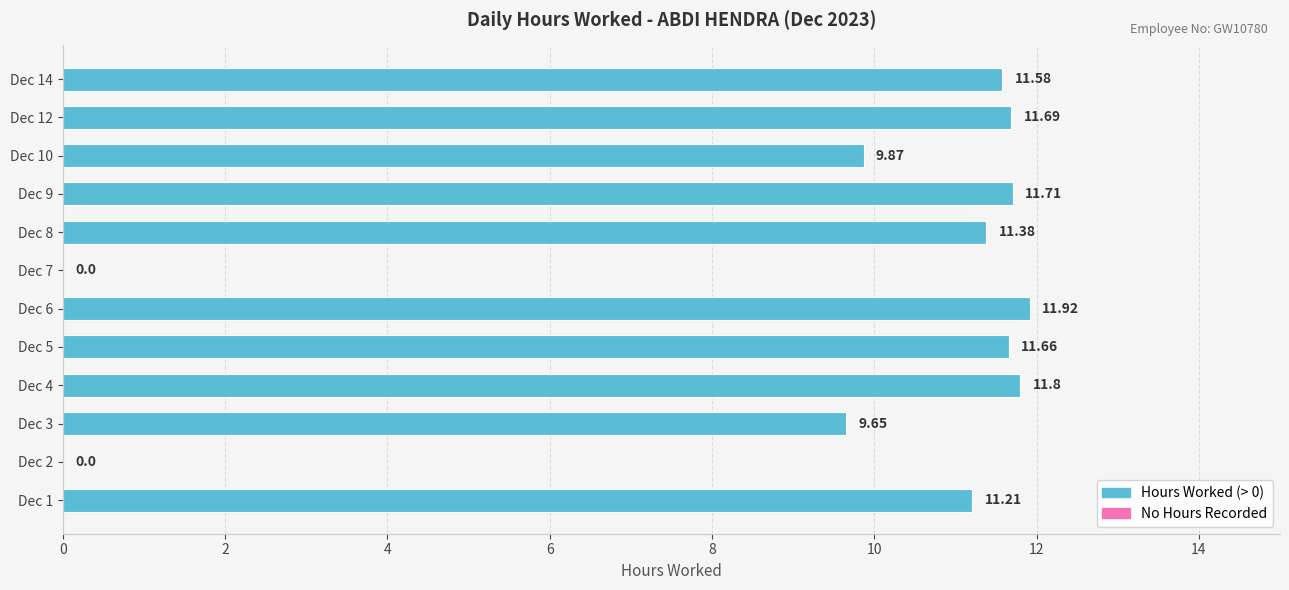

What is the sum of the values at Dec 5 and Dec 4?

23.5